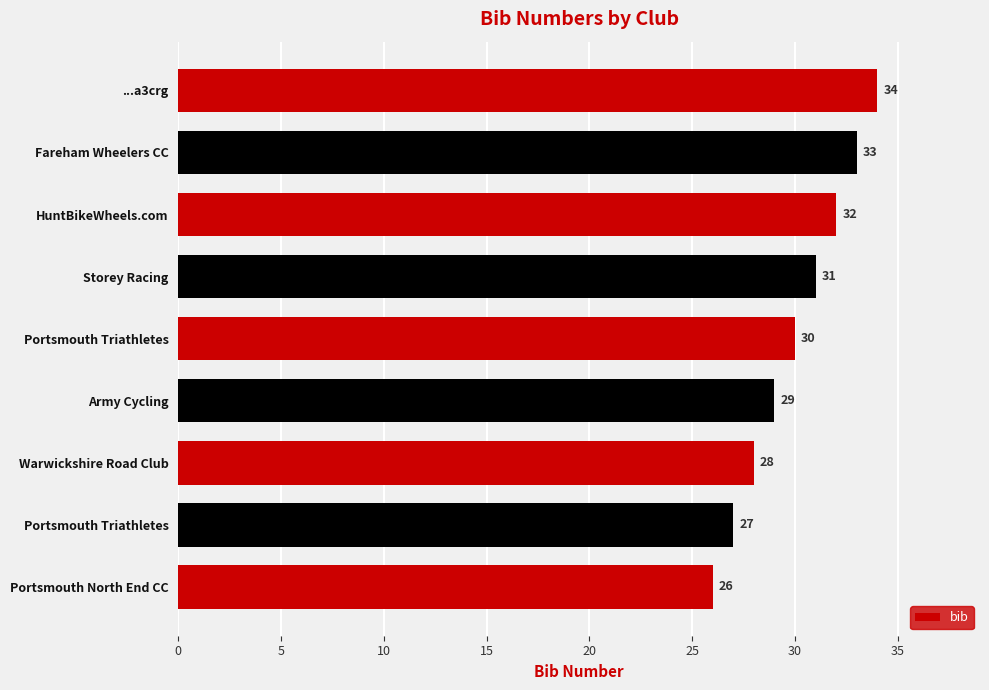

How many data points are less than 30?

4